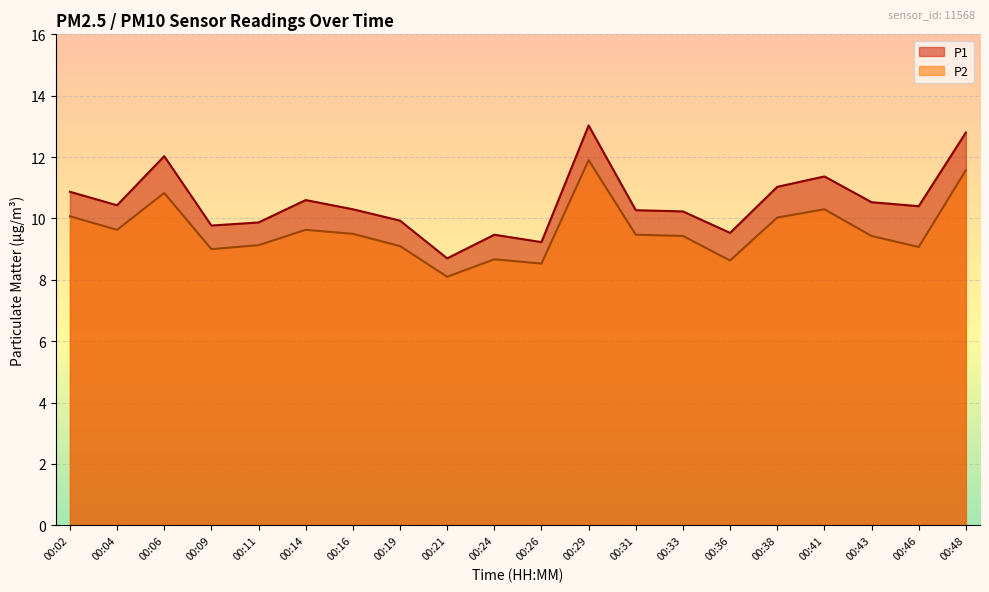

How many categories are shown in the chart?

20